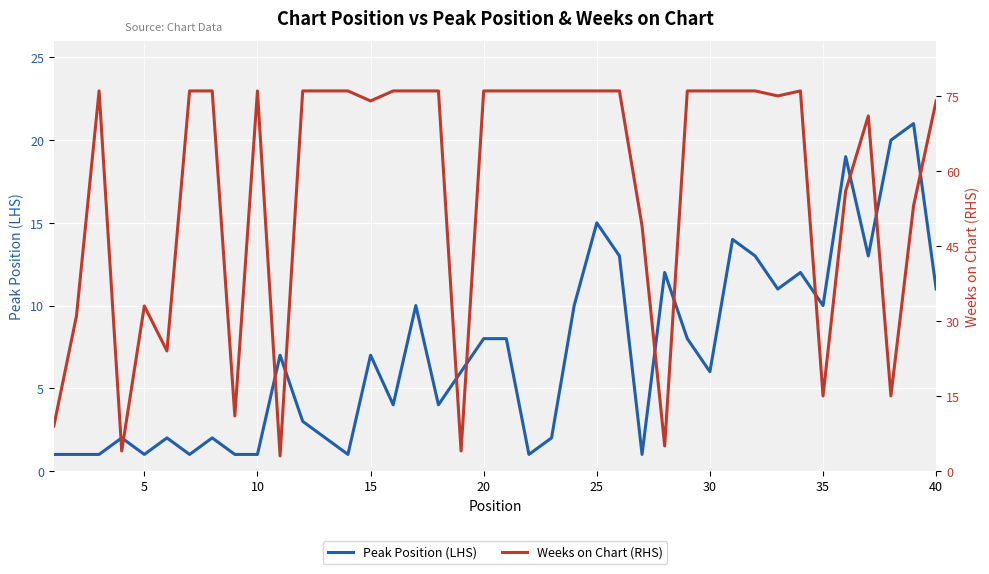

What are all the series names shown in the legend?

Peak Position (LHS), Weeks on Chart (RHS)